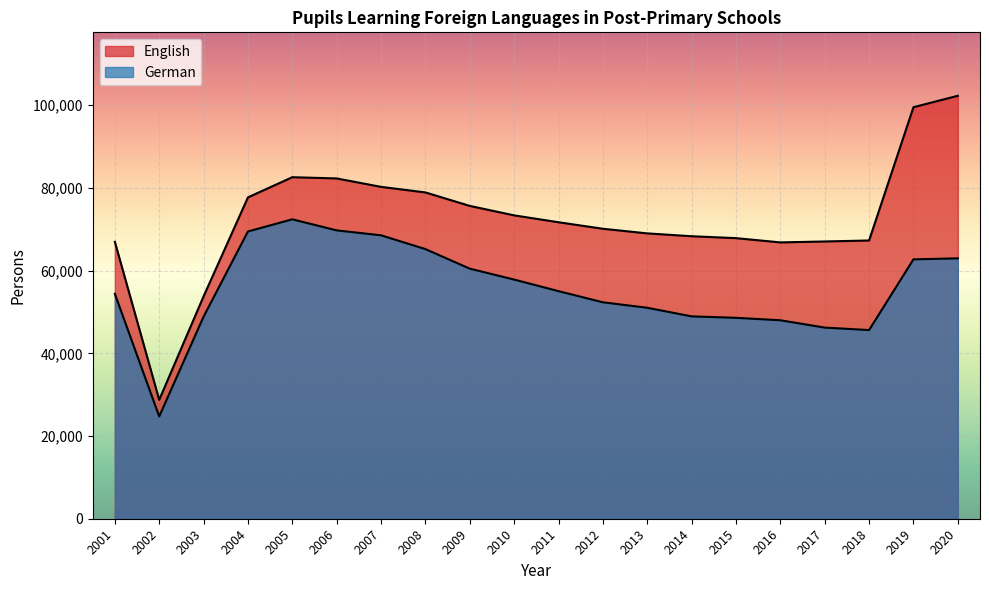

Which series has the largest total across all categories?

English